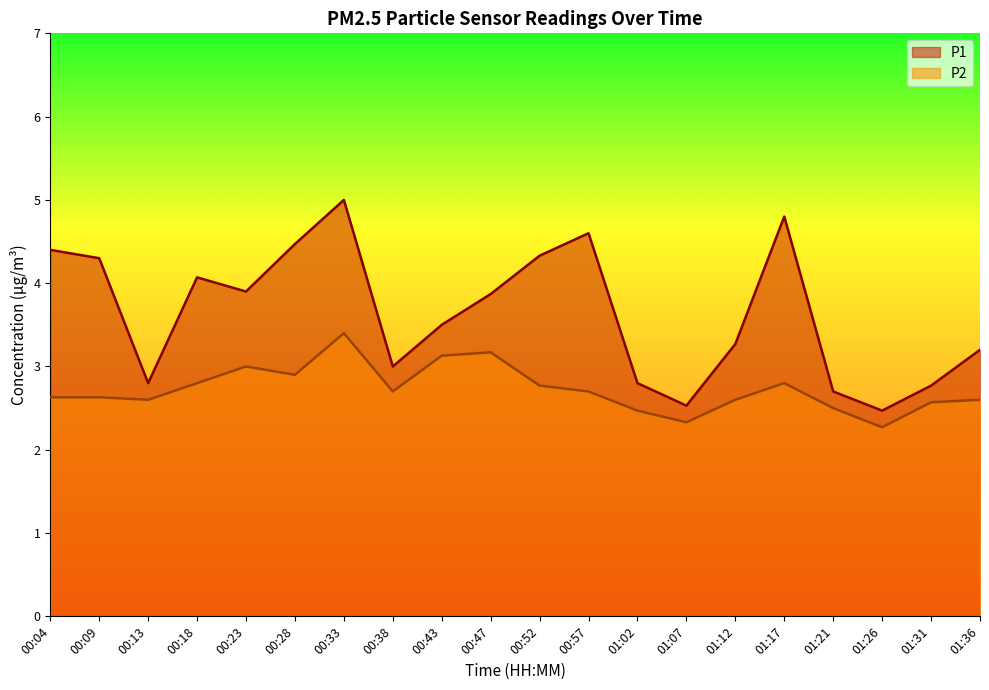

In P2, how many points are higher than both neighbors (excluding endpoints)?

4